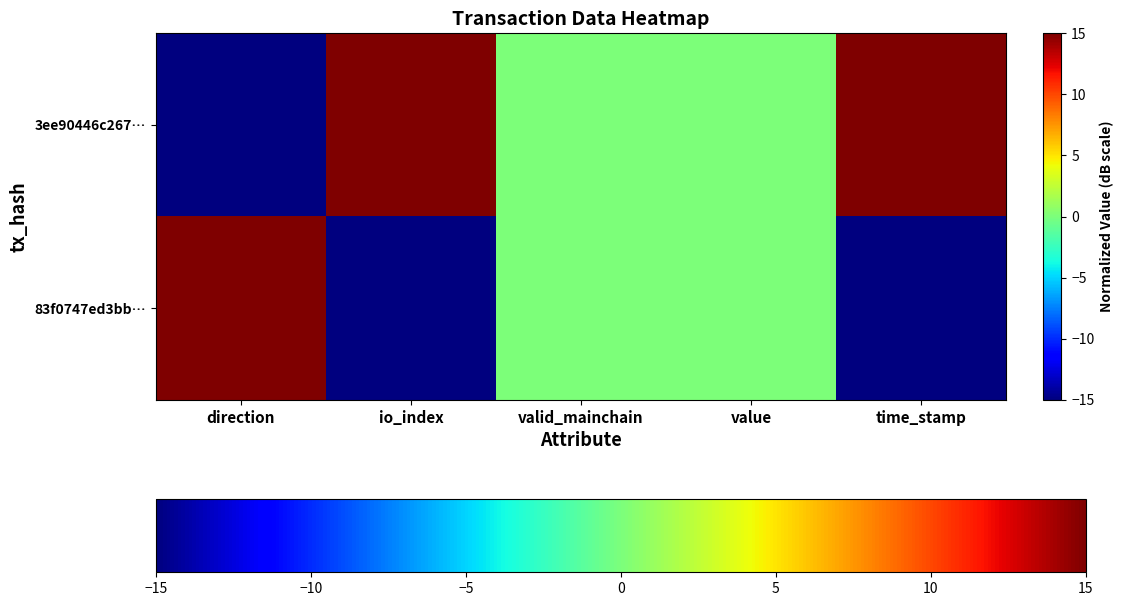

Count the number of data series in this chart.

2